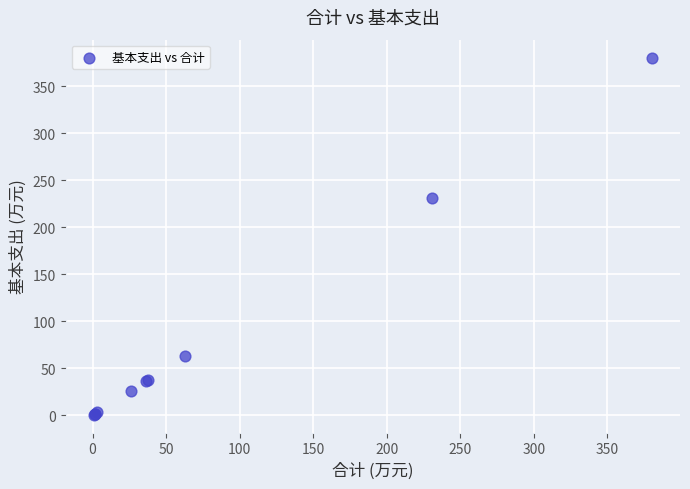

What Y value in the scatter plot is closest to 190?

230.8